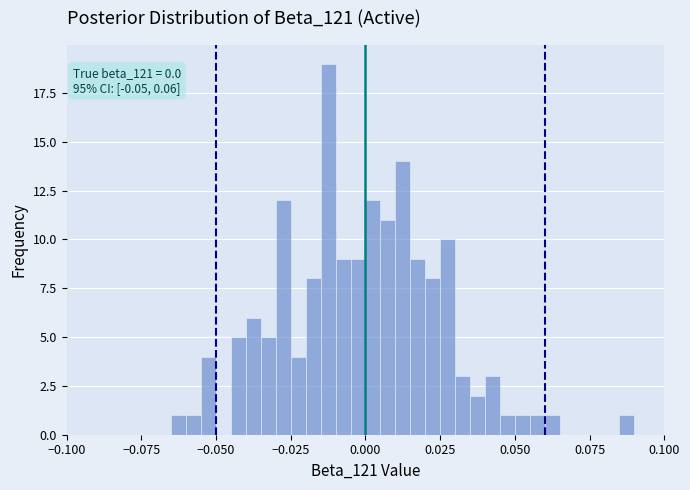

Around what value on the x-axis is the tallest bar? Give the approximate position of its centre, as read against the axis.

-0.010